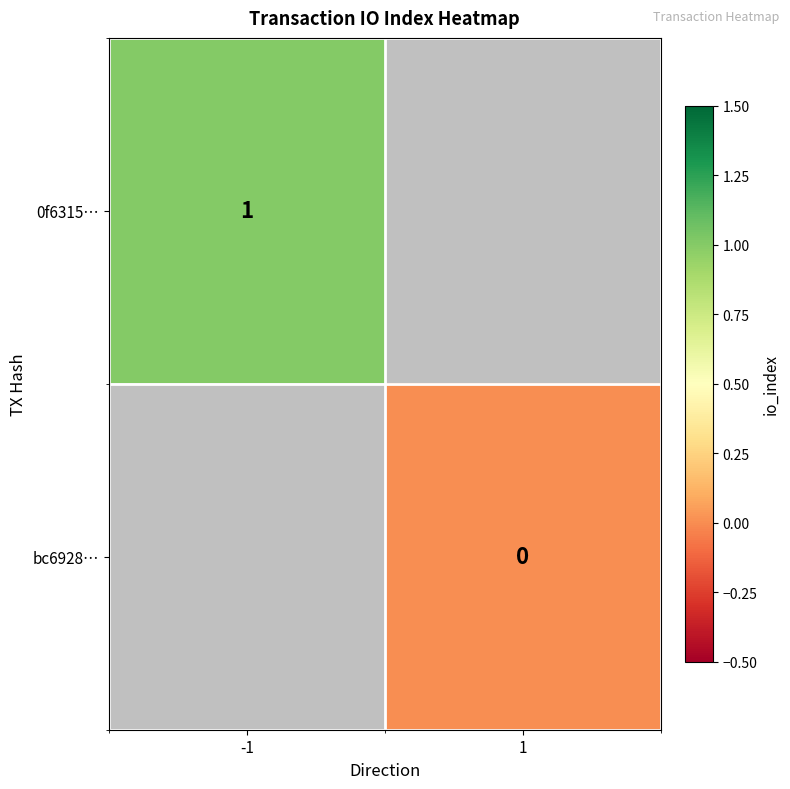

True or false: 0f6315… has a value of 0 at -1.

False